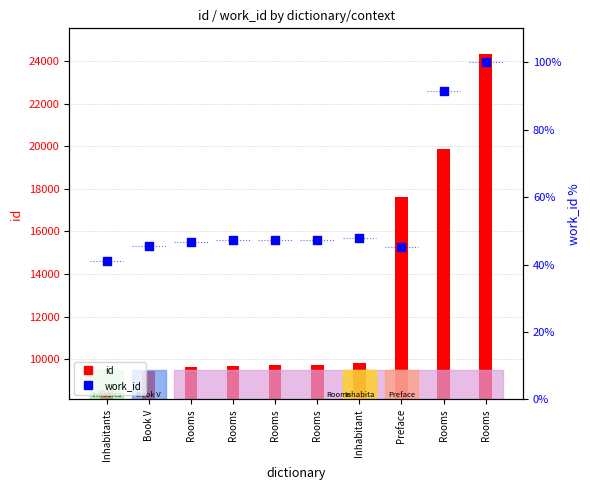

Which series has the largest total across all categories?

id